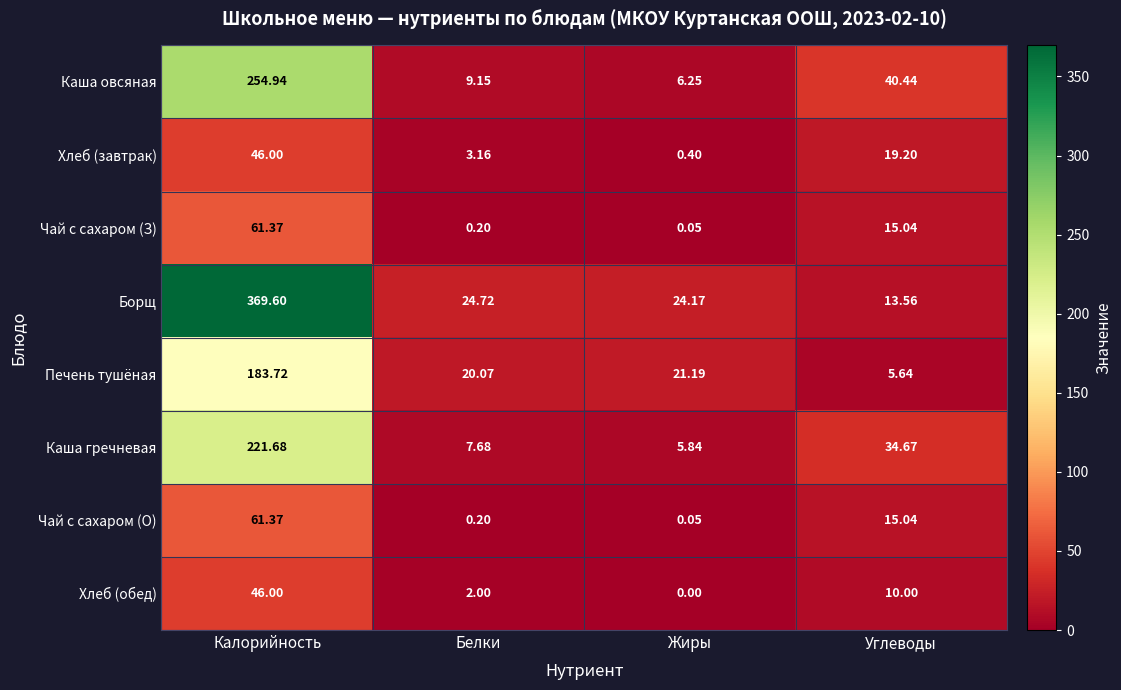

List the labels in order of Печень тушёная value, smallest first.

Углеводы, Белки, Жиры, Калорийность